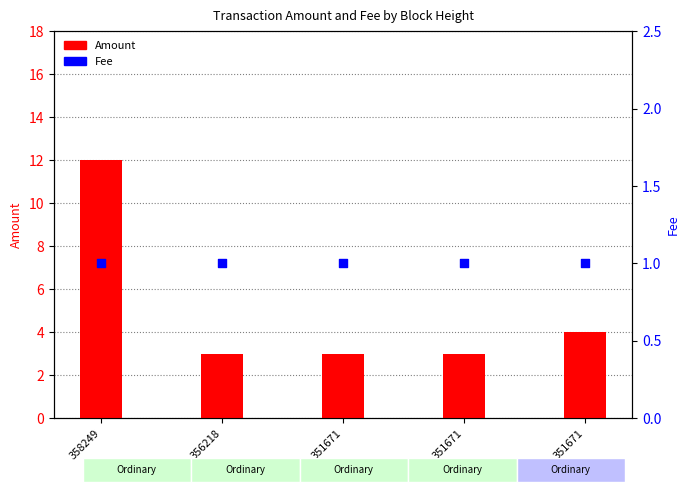

Is the value of Amount at 356218 greater than the value of Fee at 351671?

Yes